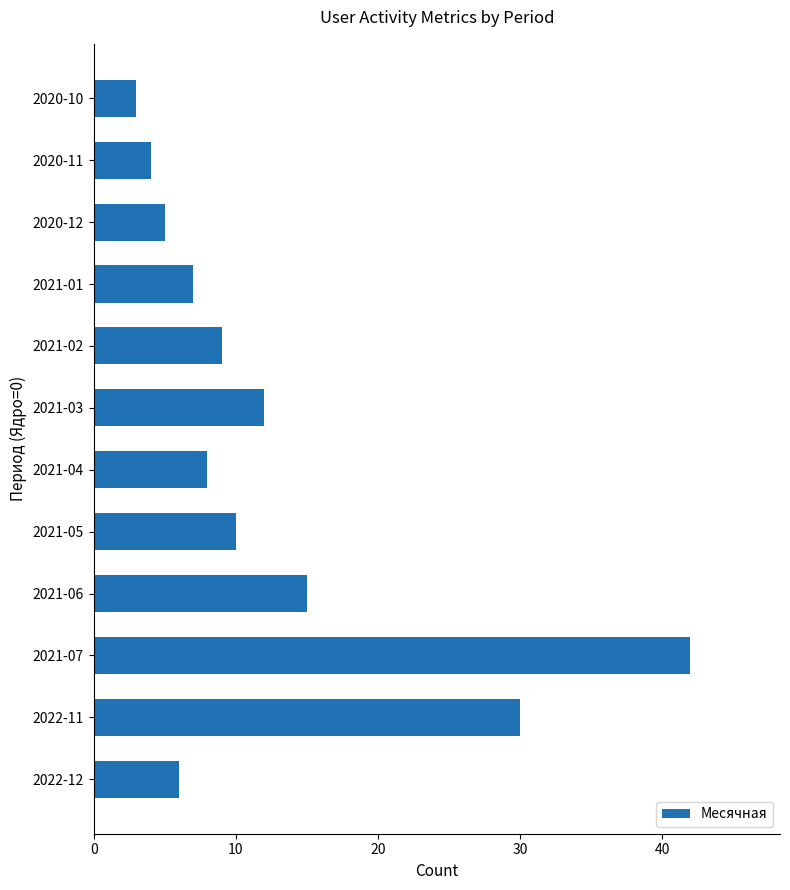

Count the number of data series in this chart.

1